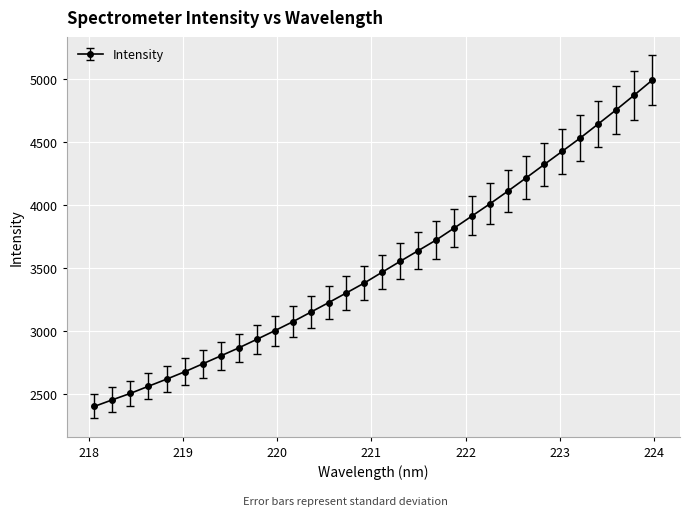

How many data points are above 3467?

16